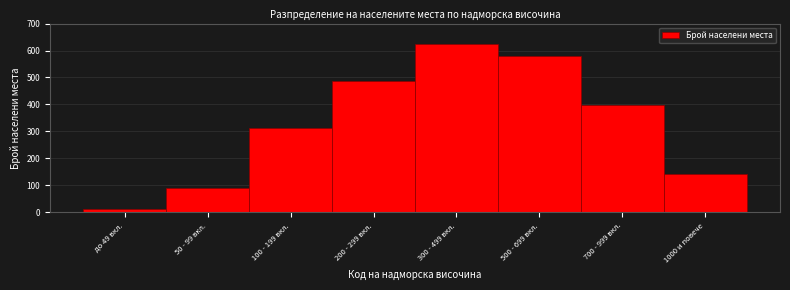

Reading left to right, list all the values displayed in this chart.

12	89	312	487	623	578	398	142